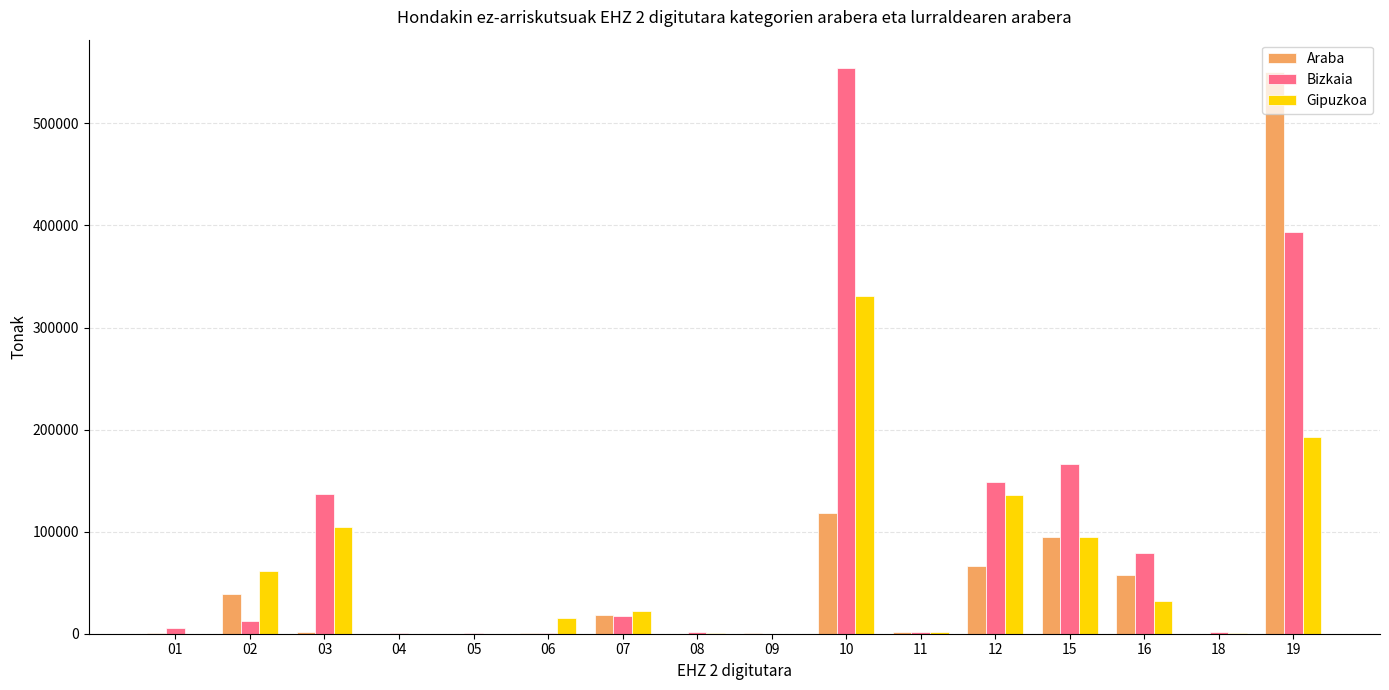

Are the bars grouped side by side (vs. stacked)?

Yes